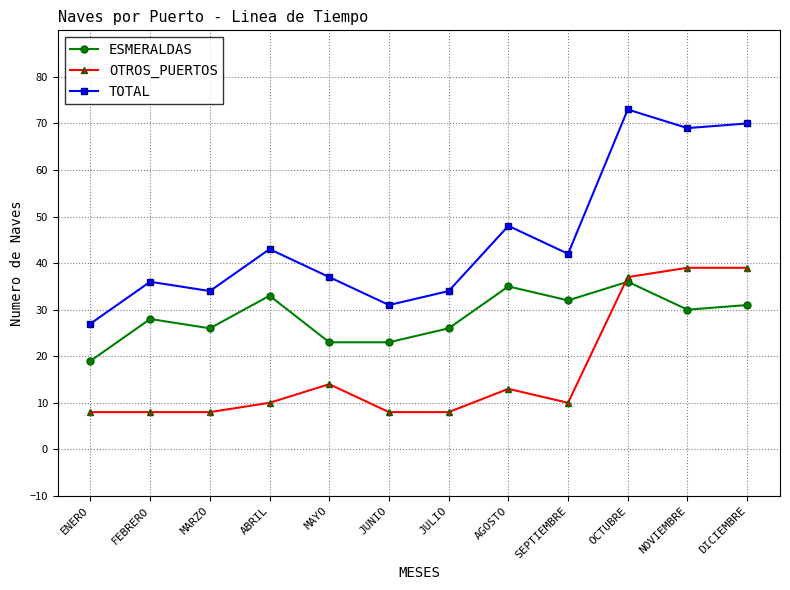

What is the difference between the maximum and minimum values in the TOTAL series?

46